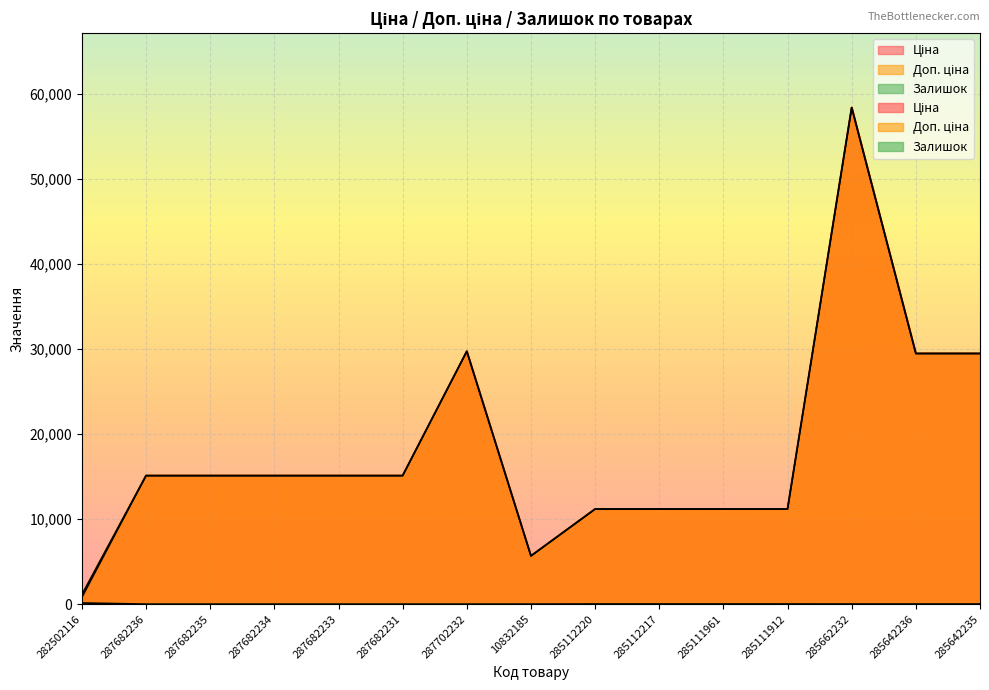

Reading left to right, what are all the values shown in this chart?

Ціна: 282502116=818.5	287682236=15120.0	287682235=15120.0	287682234=15120.0	287682233=15120.0	287682231=15120.0	287702232=29747.2	10832185=5673.8	285112220=11188.2	285112217=11188.2	285111961=11188.2	285111912=11188.2	285662232=58426.5	285642236=29491.5	285642235=29491.5
Доп. ціна: 282502116=1109.2	287682236=15120.0	287682235=15120.0	287682234=15120.0	287682233=15120.0	287682231=15120.0	287702232=29747.2	10832185=5673.8	285112220=11188.2	285112217=11188.2	285111961=11188.2	285111912=11188.2	285662232=58426.5	285642236=29491.5	285642235=29491.5
Залишок: 282502116=135.0	287682236=0.0	287682235=0.0	287682234=0.0	287682233=0.0	287682231=0.0	287702232=0.0	10832185=2.0	285112220=17.0	285112217=17.0	285111961=17.0	285111912=15.0	285662232=13.0	285642236=14.0	285642235=13.0